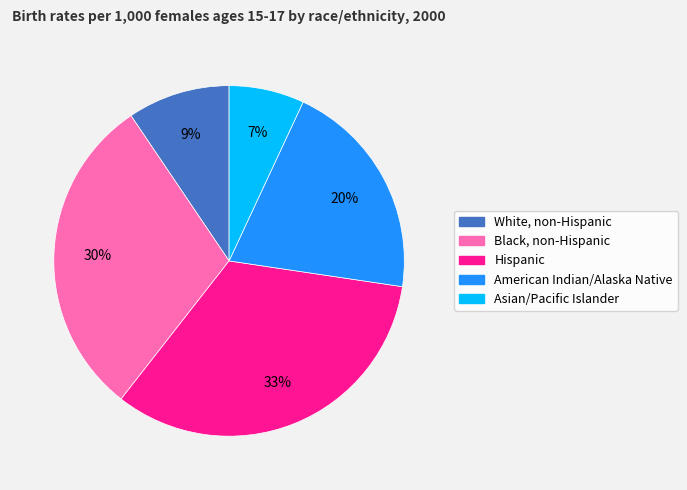

Combined, do White, non-Hispanic and Black, non-Hispanic account for over 50%?

No